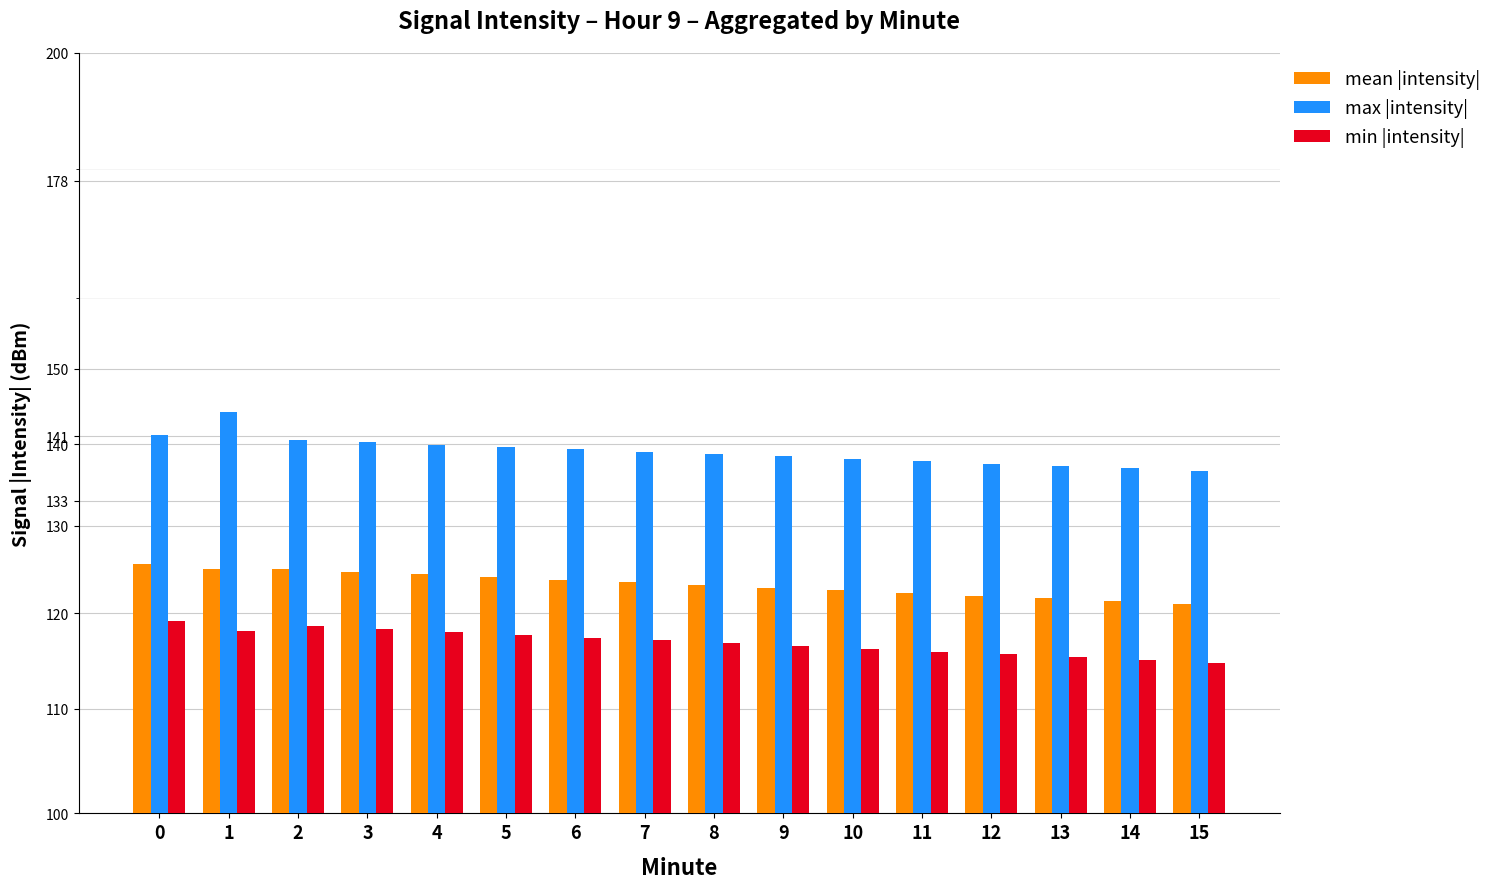

What value does the max |intensity| series have at 12?

137.6